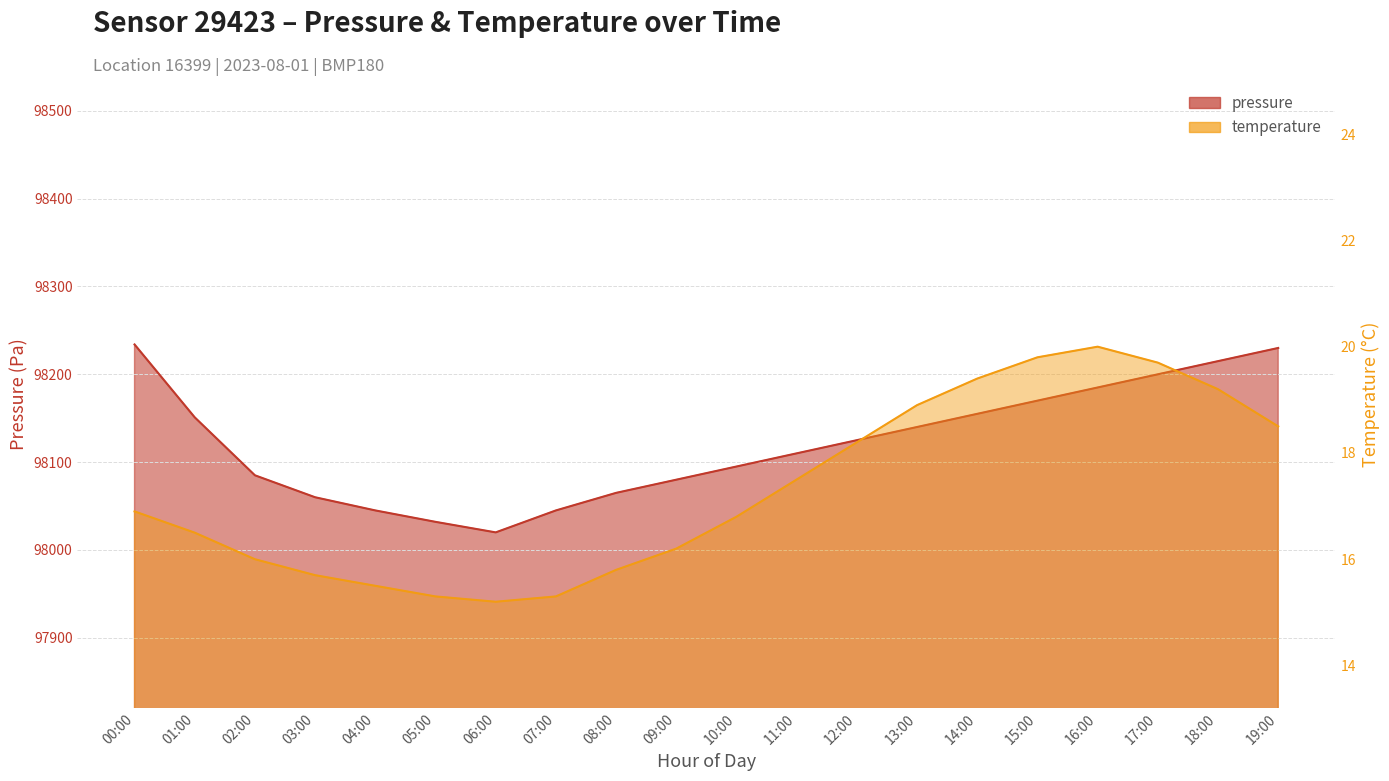

How many data points in temperature are above 16?

13